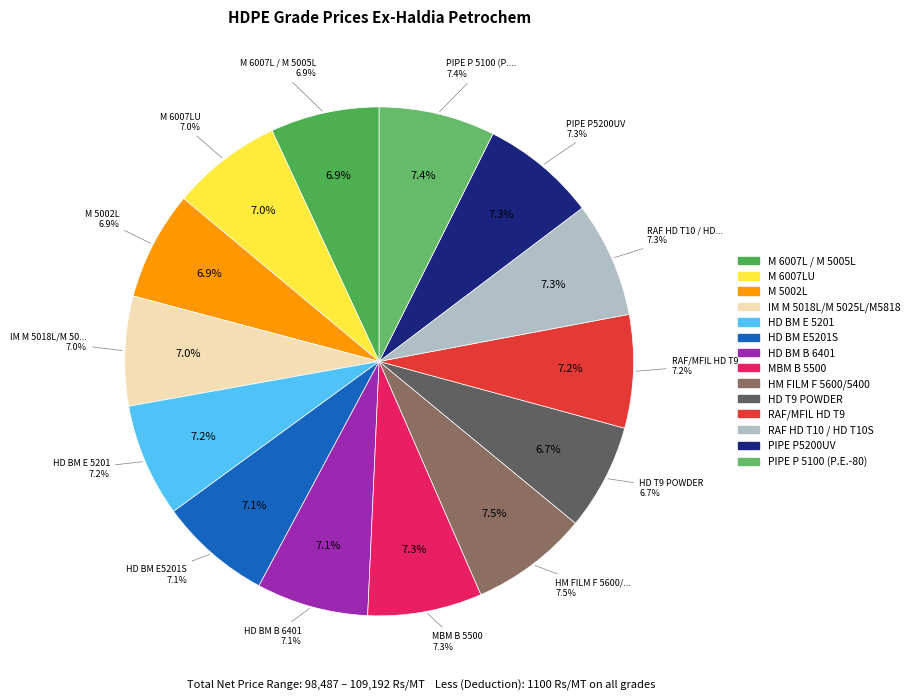

Is there any slice that represents more than half of the pie?

No